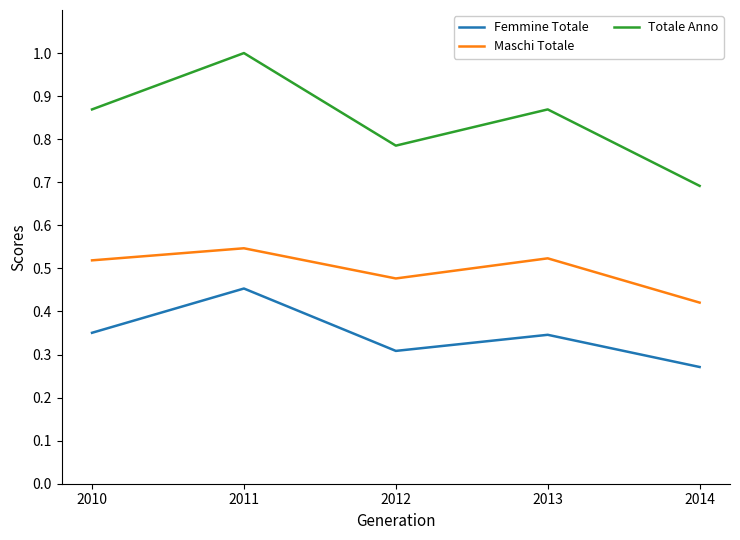

Does the chart display data point markers on the line(s)?

No